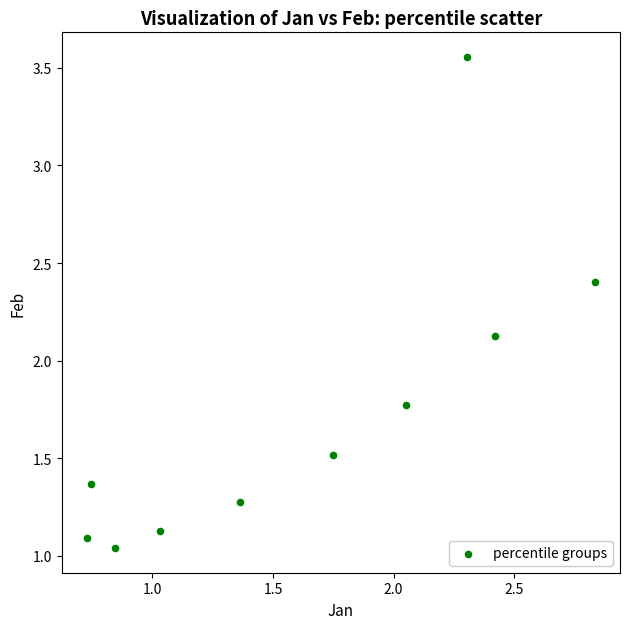

What Y value in the scatter plot is closest to 2?

2.1